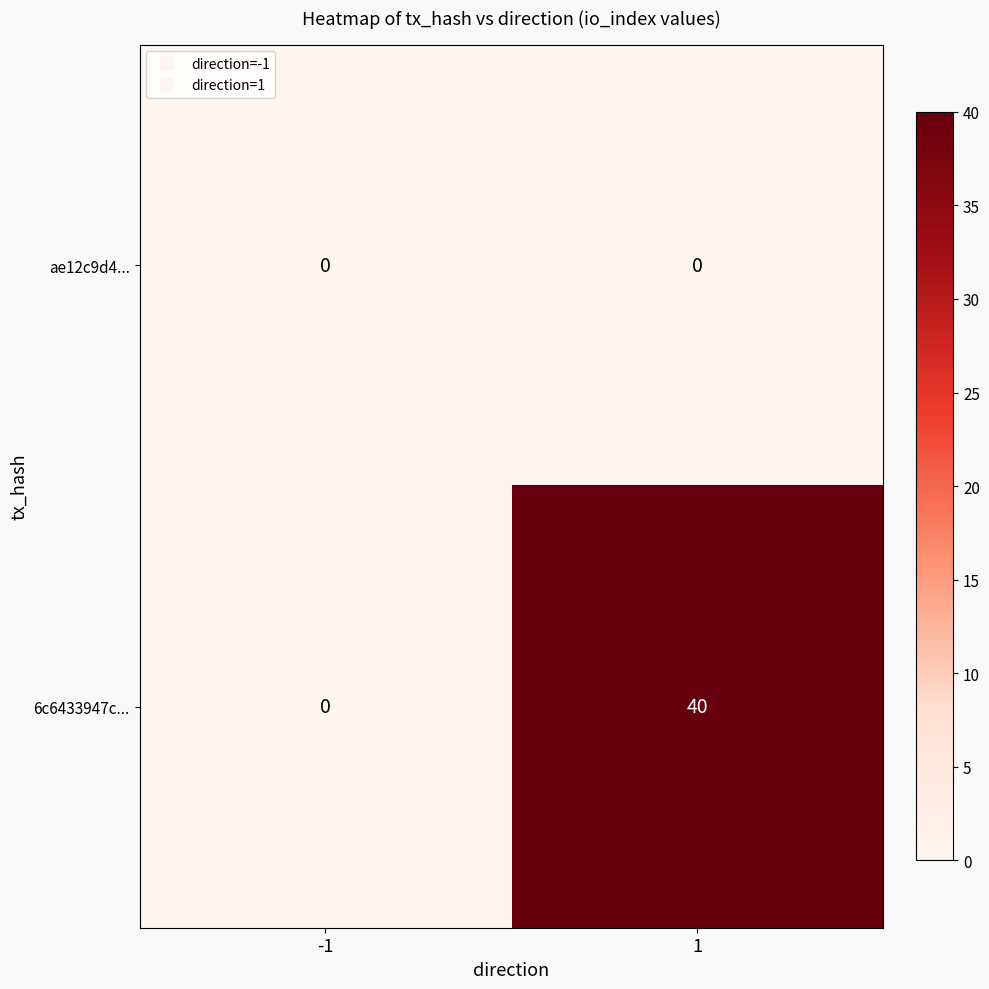

List the series in order of their overall mean, lowest first.

ae12c9d4..., 6c6433947c...